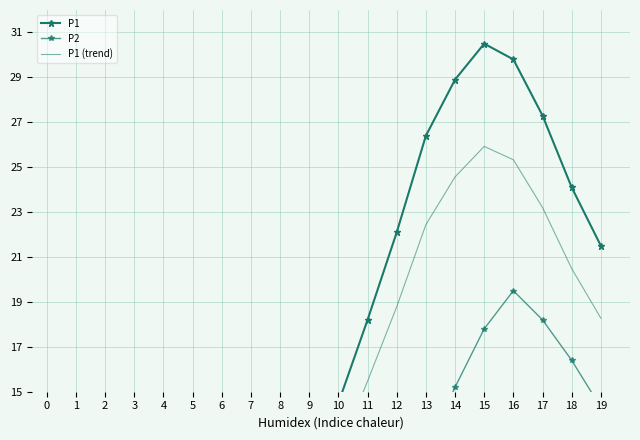

Between 0 and 19, which series saw the biggest shift?

P1